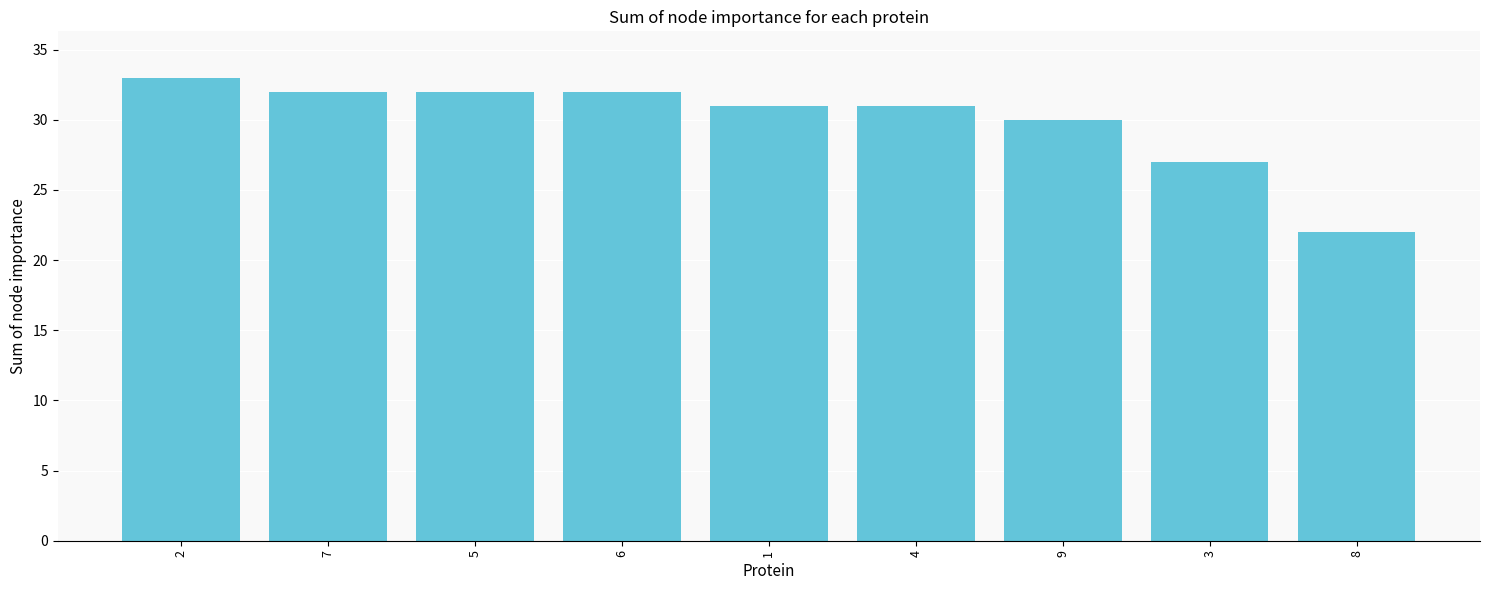

Reading left to right, list all the values displayed in this chart.

2=33	7=32	5=32	6=32	1=31	4=31	9=30	3=27	8=22